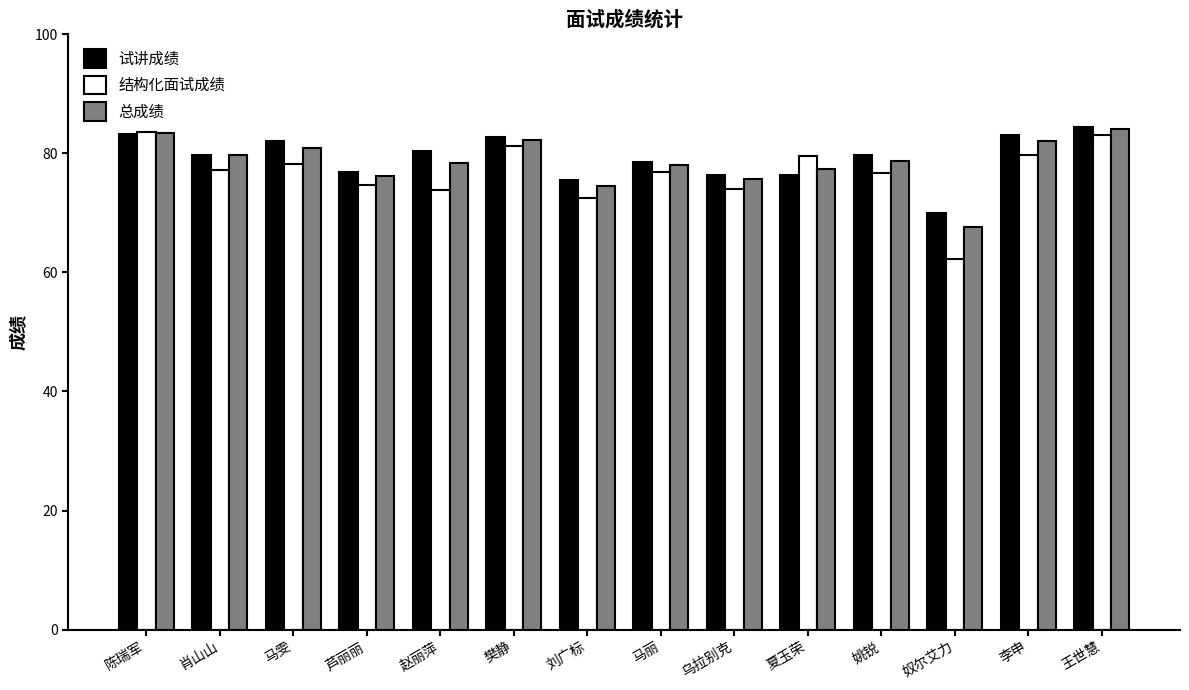

Is the value of 试讲成绩 at 马丽 greater than the value of 结构化面试成绩 at 奴尔艾力?

Yes